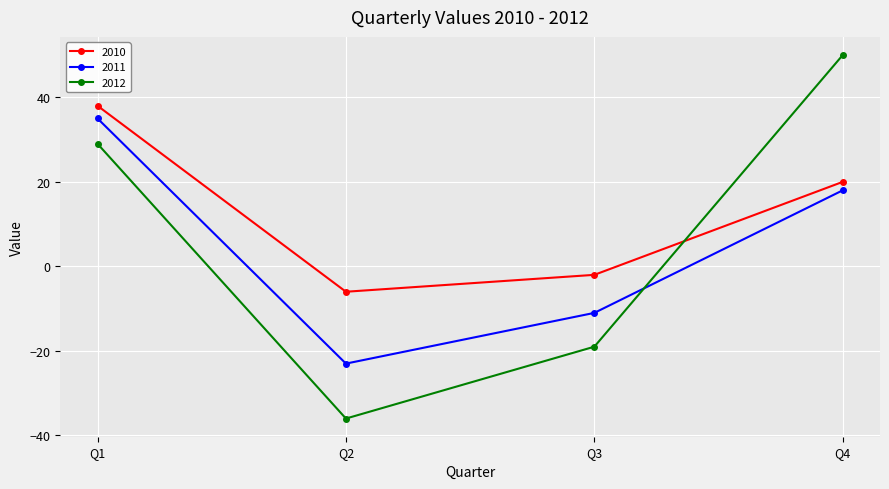

What is the spread (max minus min) of values at Q1?

9